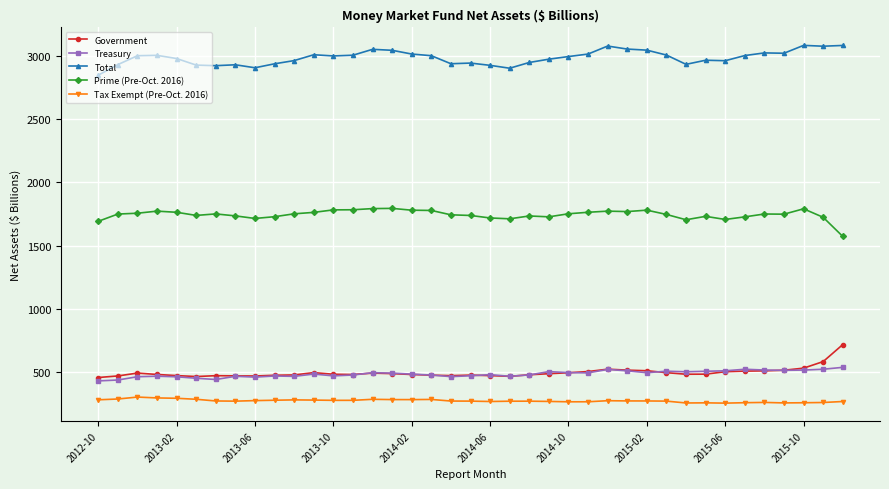

True or false: Prime (Pre-Oct. 2016) and Government cross at least once.

False